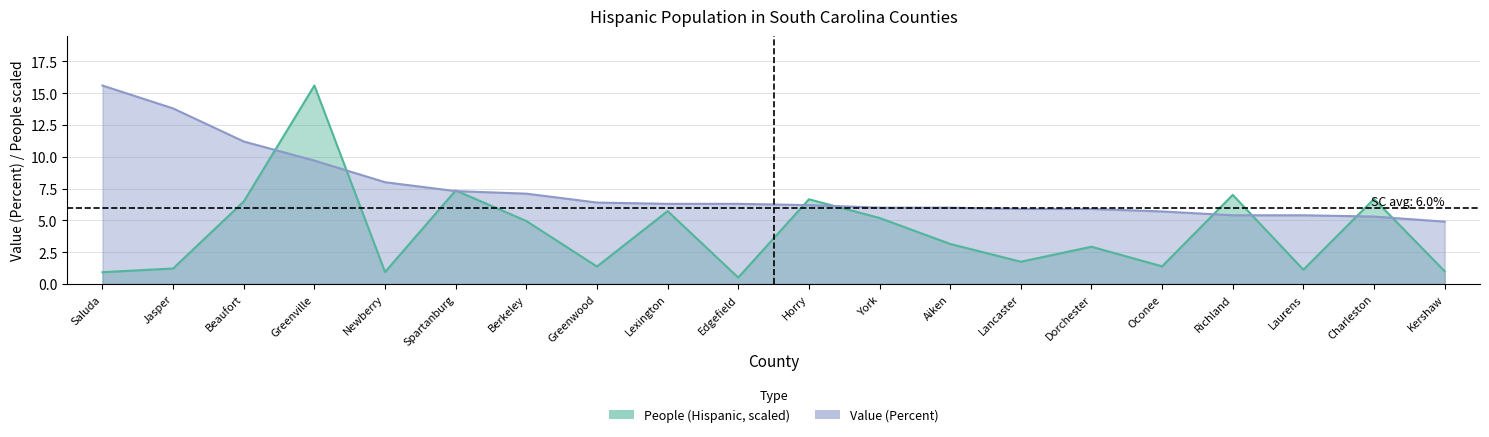

What is the total value across all series at Saluda?

16.5